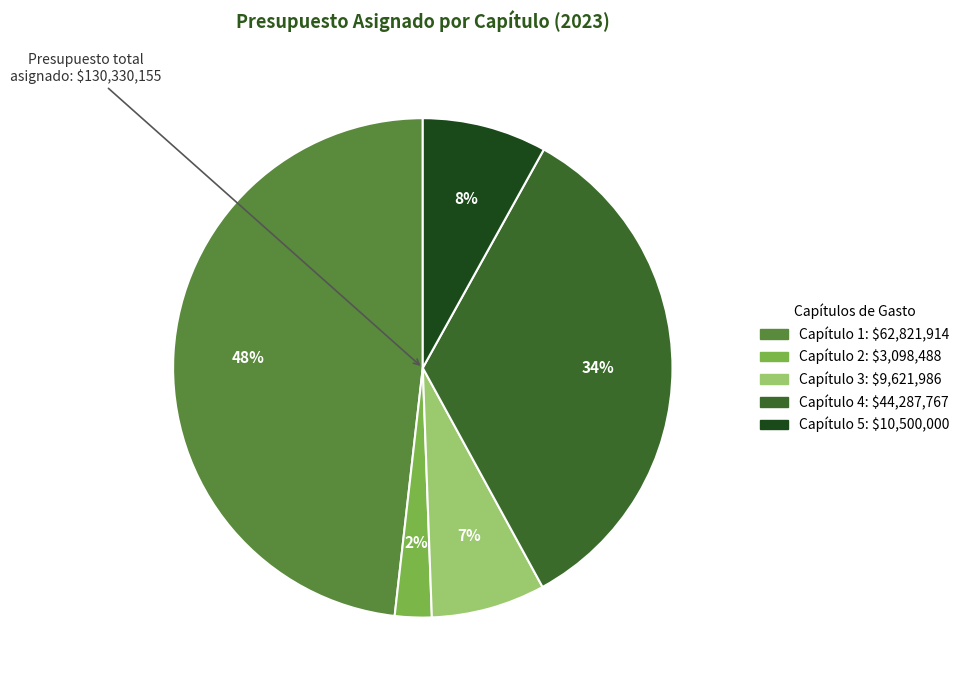

Is there a majority slice in this chart?

No